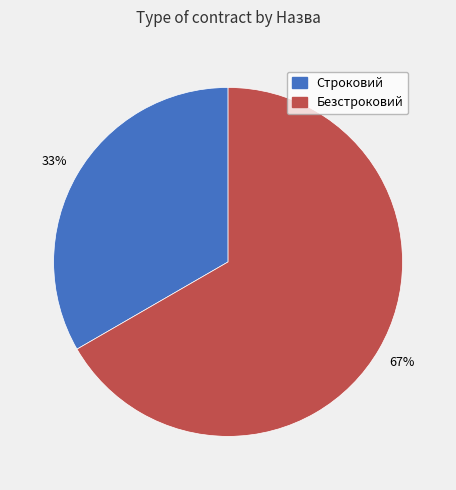

Is it true that Безстроковий is 79% of the pie?

False